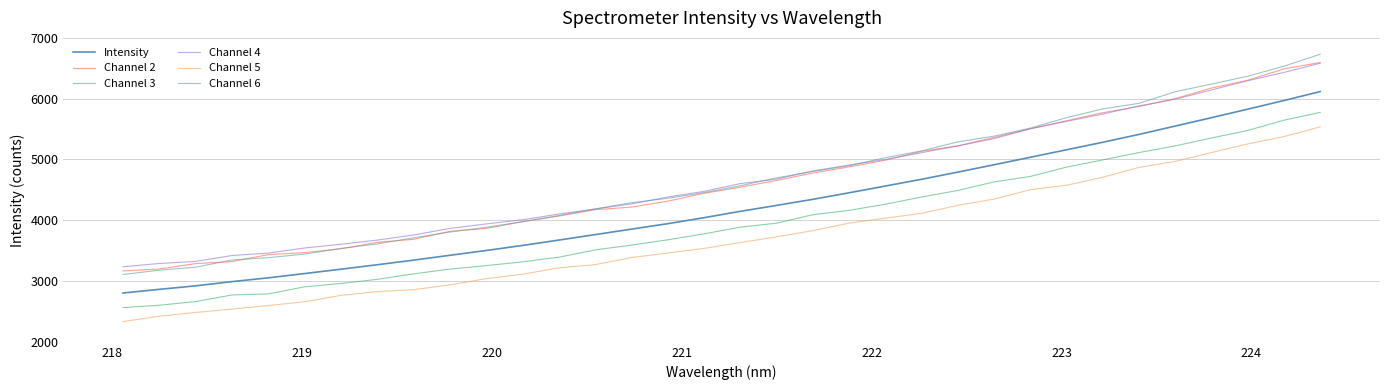

Does the chart display data point markers on the line(s)?

No